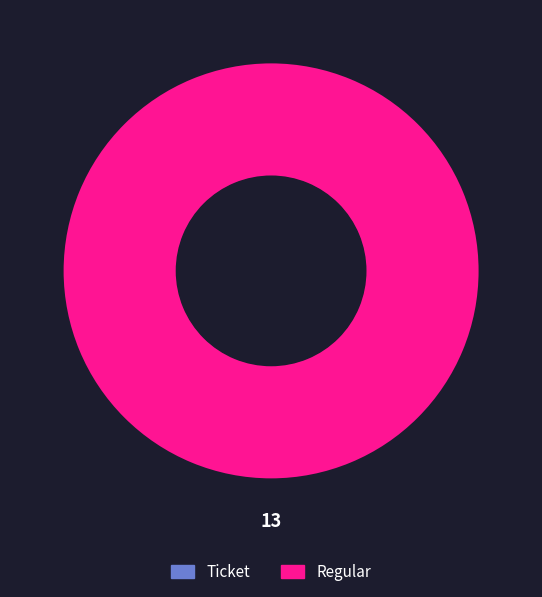

Does any single category account for the majority?

Yes